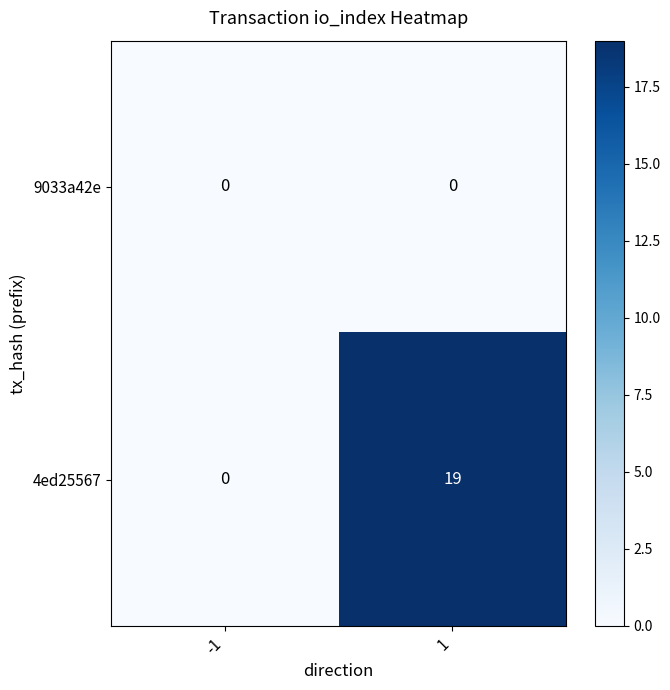

At how many categories does at least one series exceed 18?

1